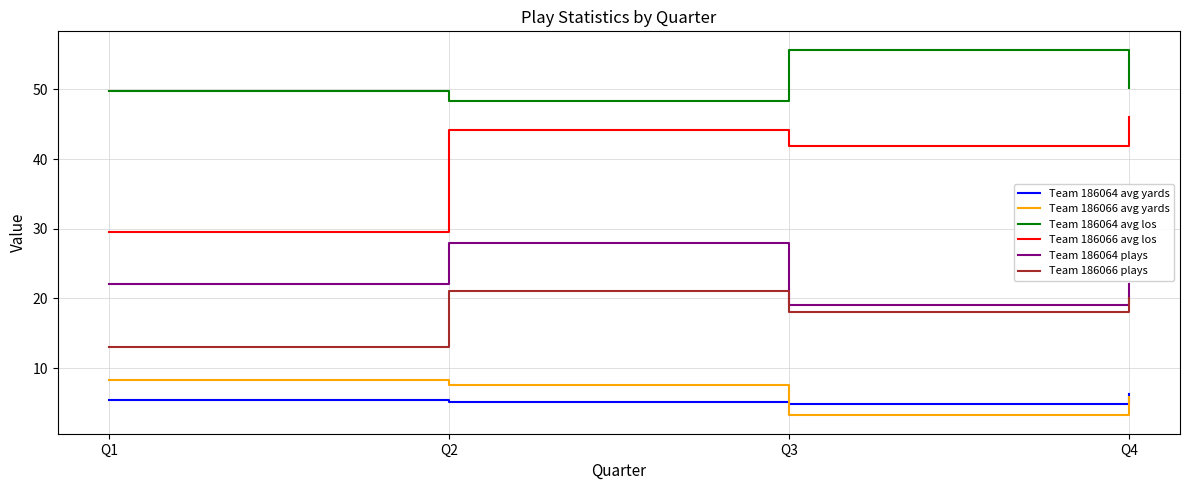

Reading left to right, list all the values displayed in this chart.

Team 186064 avg yards: Q1=5.4	Q2=5.1	Q3=4.8	Q4=6.3
Team 186066 avg yards: Q1=8.2	Q2=7.5	Q3=3.2	Q4=5.8
Team 186064 avg los: Q1=49.7	Q2=48.3	Q3=55.7	Q4=50.2
Team 186066 avg los: Q1=29.5	Q2=44.2	Q3=41.8	Q4=46.1
Team 186064 plays: Q1=22.0	Q2=28.0	Q3=19.0	Q4=22.0
Team 186066 plays: Q1=13.0	Q2=21.0	Q3=18.0	Q4=20.0